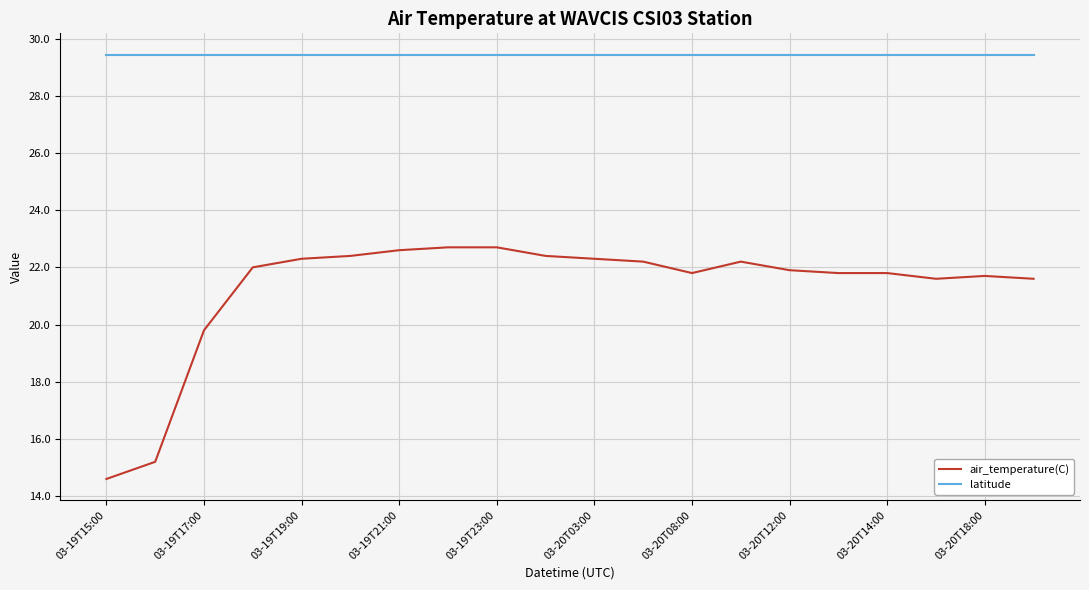

List the series in order of their overall mean, highest first.

latitude, air_temperature(C)